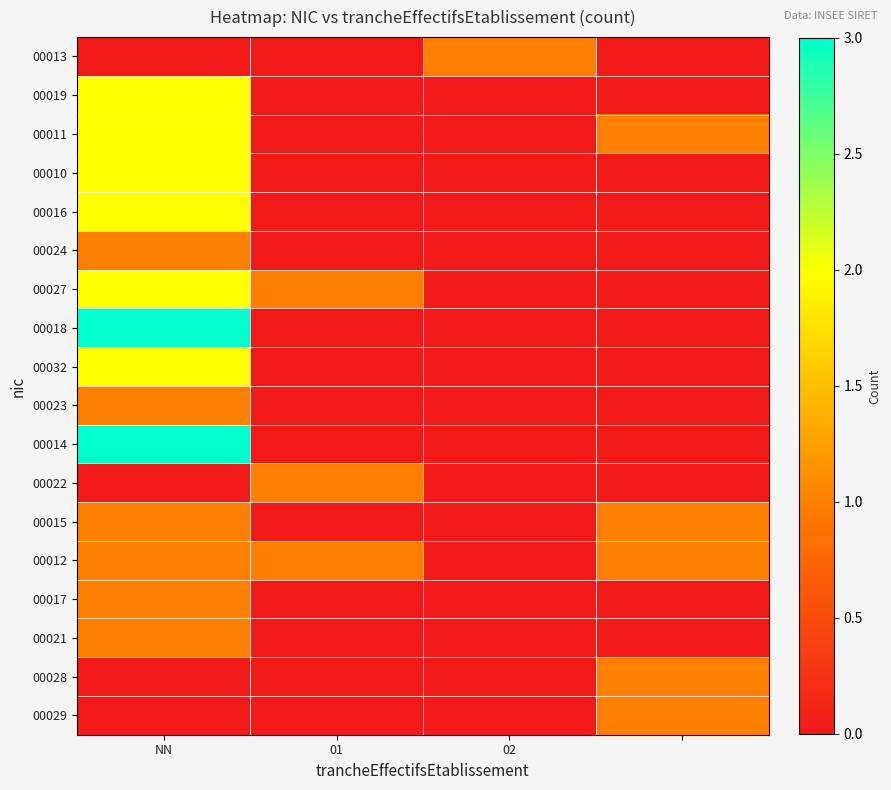

At how many categories does at least one series exceed 0?

4